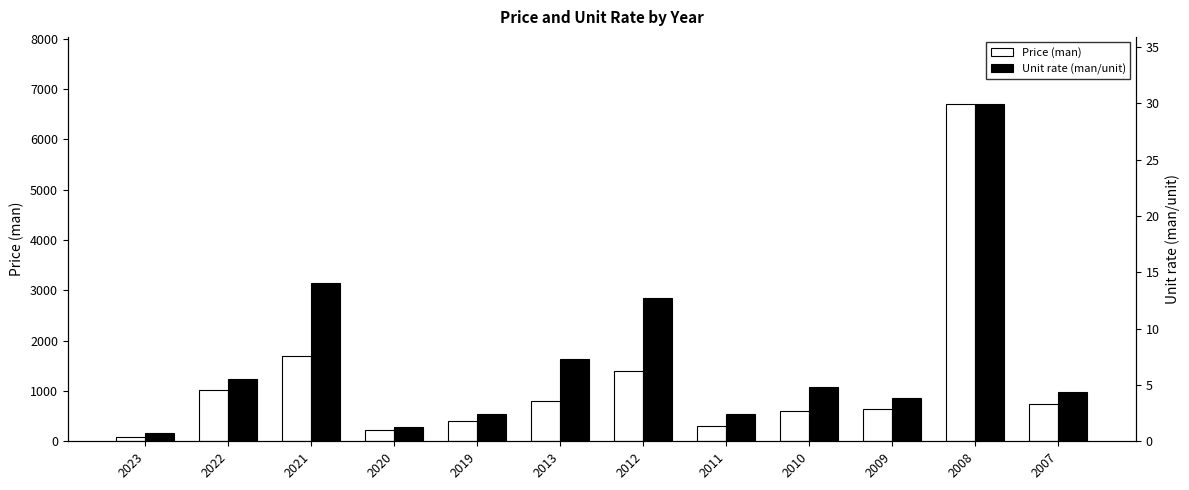

What is the total value across all series at 2022?

1025.5